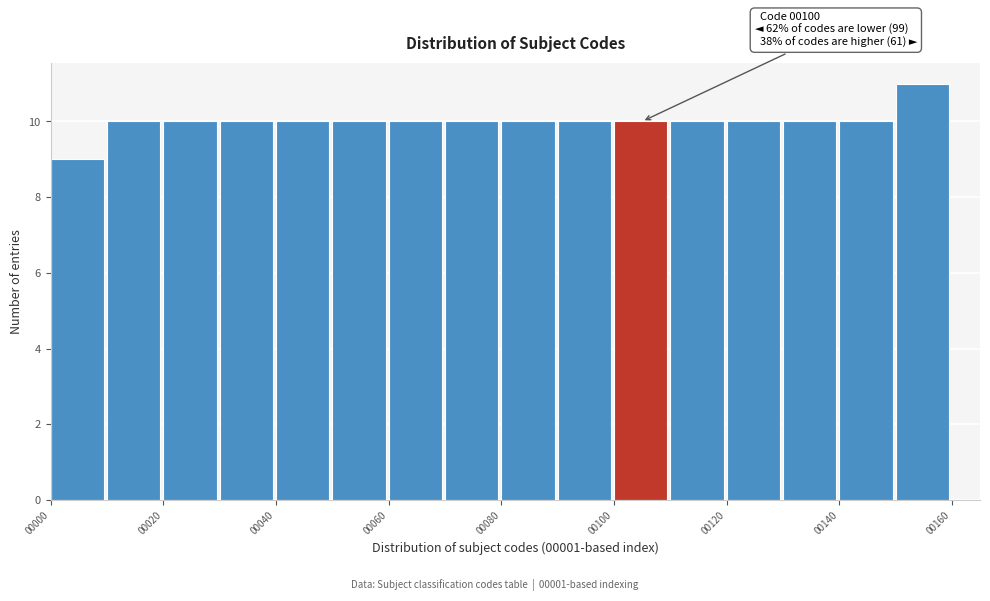

Over which range of the x-axis is the bar tallest?

150 to 160